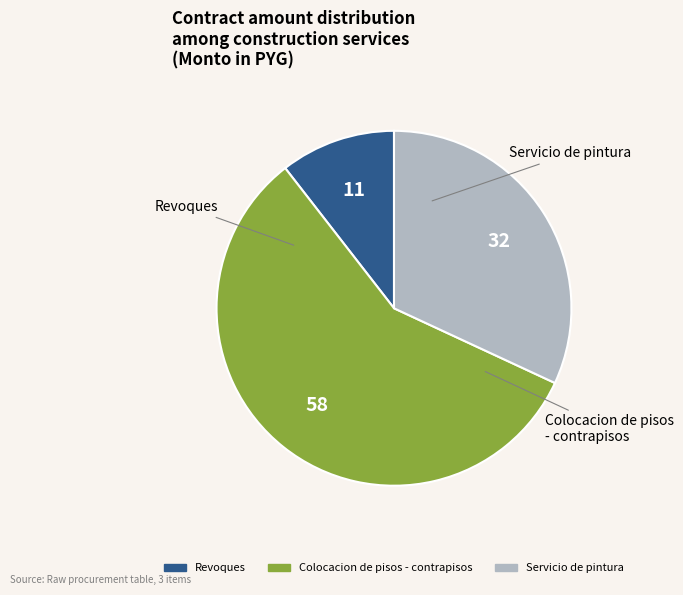

The Colocacion de pisos - contrapisos slice represents 58% of the pie. True or false?

True